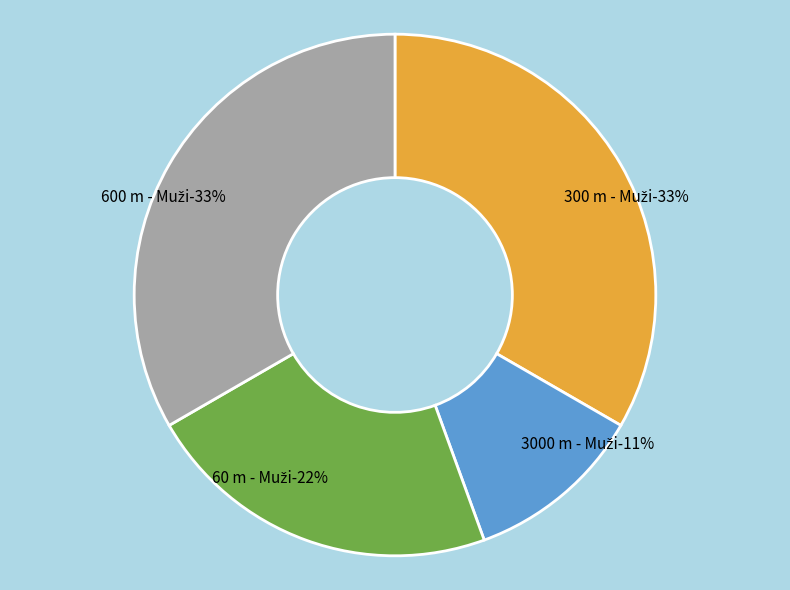

Is there any slice that represents more than half of the pie?

No